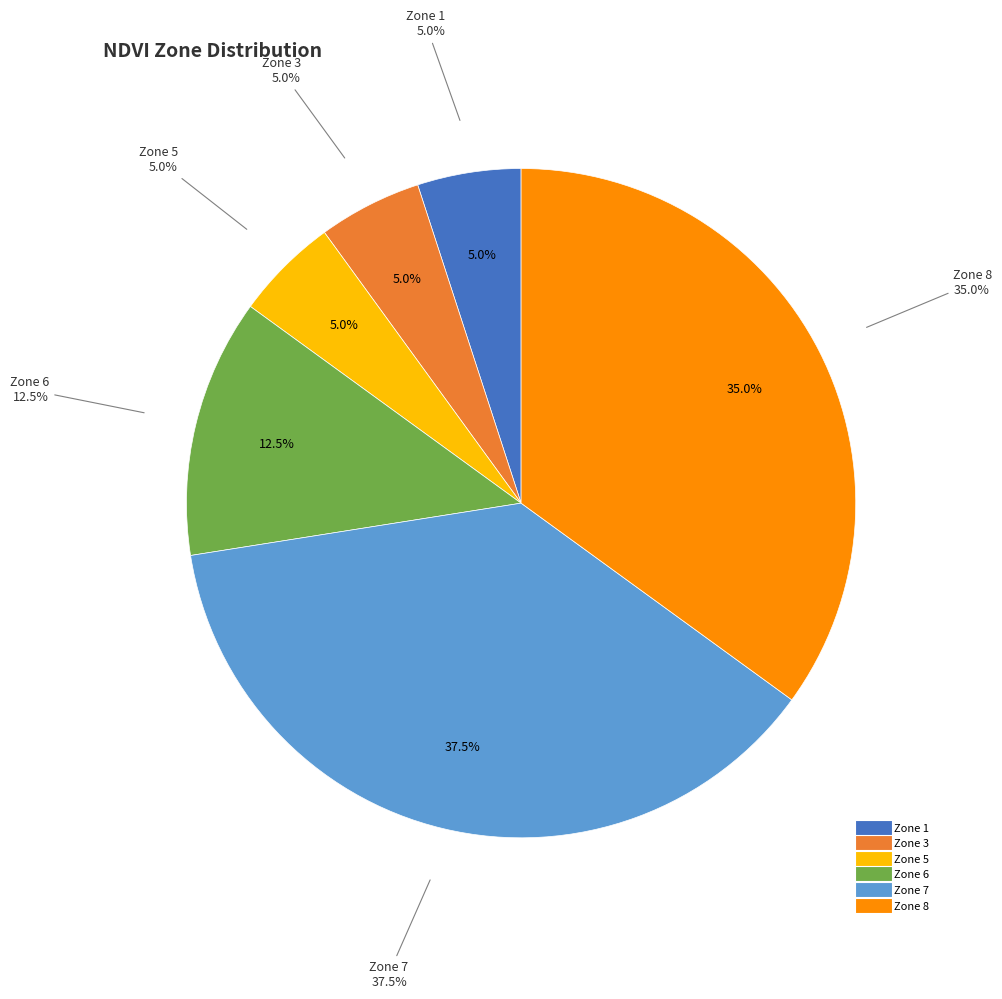

Is it true that Zone 5 is 16% of the pie?

False